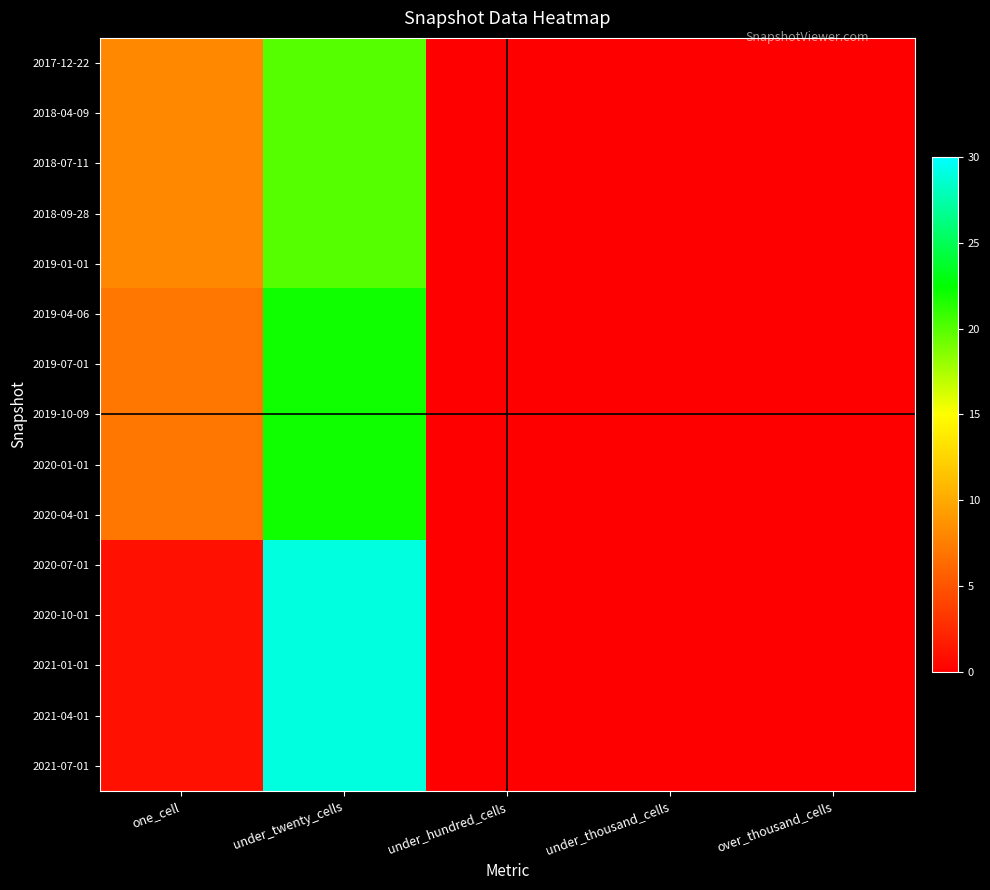

Reading left to right, extract all data points from this chart.

2017-12-22: one_cell=8	under_twenty_cells=20	under_hundred_cells=0	under_thousand_cells=0	over_thousand_cells=0
2018-04-09: one_cell=8	under_twenty_cells=20	under_hundred_cells=0	under_thousand_cells=0	over_thousand_cells=0
2018-07-11: one_cell=8	under_twenty_cells=20	under_hundred_cells=0	under_thousand_cells=0	over_thousand_cells=0
2018-09-28: one_cell=8	under_twenty_cells=20	under_hundred_cells=0	under_thousand_cells=0	over_thousand_cells=0
2019-01-01: one_cell=8	under_twenty_cells=20	under_hundred_cells=0	under_thousand_cells=0	over_thousand_cells=0
2019-04-06: one_cell=7	under_twenty_cells=22	under_hundred_cells=0	under_thousand_cells=0	over_thousand_cells=0
2019-07-01: one_cell=7	under_twenty_cells=22	under_hundred_cells=0	under_thousand_cells=0	over_thousand_cells=0
2019-10-09: one_cell=7	under_twenty_cells=22	under_hundred_cells=0	under_thousand_cells=0	over_thousand_cells=0
2020-01-01: one_cell=7	under_twenty_cells=22	under_hundred_cells=0	under_thousand_cells=0	over_thousand_cells=0
2020-04-01: one_cell=7	under_twenty_cells=22	under_hundred_cells=0	under_thousand_cells=0	over_thousand_cells=0
2020-07-01: one_cell=1	under_twenty_cells=29	under_hundred_cells=0	under_thousand_cells=0	over_thousand_cells=0
2020-10-01: one_cell=1	under_twenty_cells=29	under_hundred_cells=0	under_thousand_cells=0	over_thousand_cells=0
2021-01-01: one_cell=1	under_twenty_cells=29	under_hundred_cells=0	under_thousand_cells=0	over_thousand_cells=0
2021-04-01: one_cell=1	under_twenty_cells=29	under_hundred_cells=0	under_thousand_cells=0	over_thousand_cells=0
2021-07-01: one_cell=1	under_twenty_cells=29	under_hundred_cells=0	under_thousand_cells=0	over_thousand_cells=0